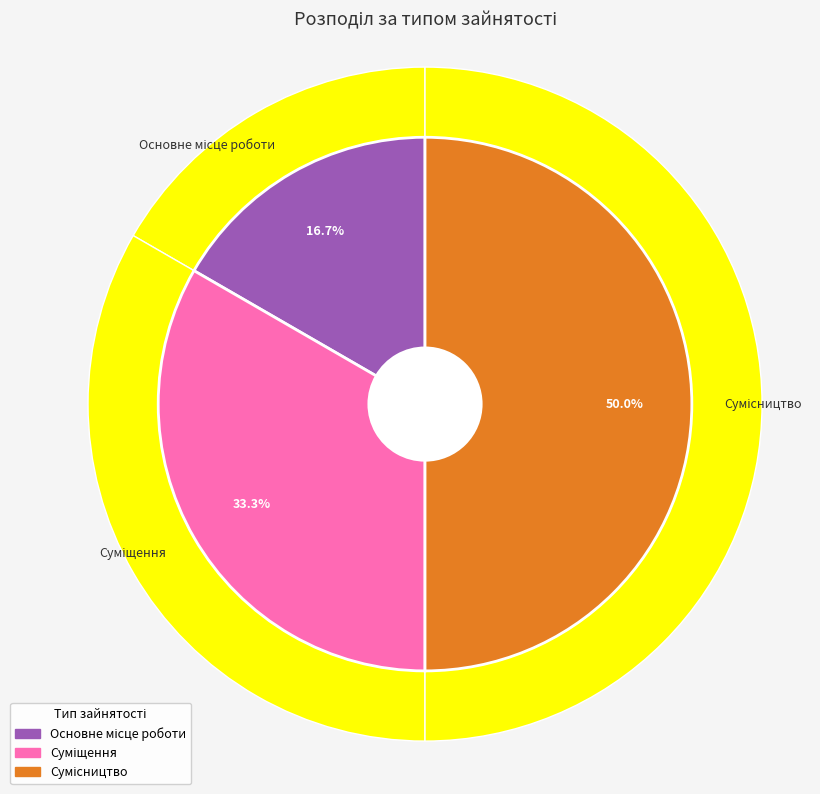

True or false: Основне місце роботи accounts for 6% of the total.

False